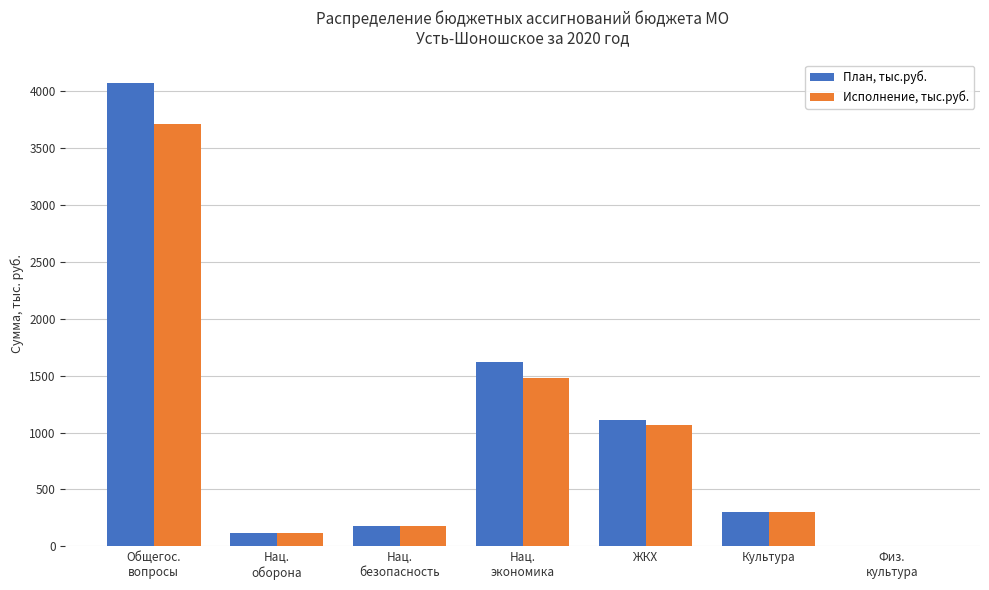

What is the sum of all План, тыс.руб. values?

7411.1